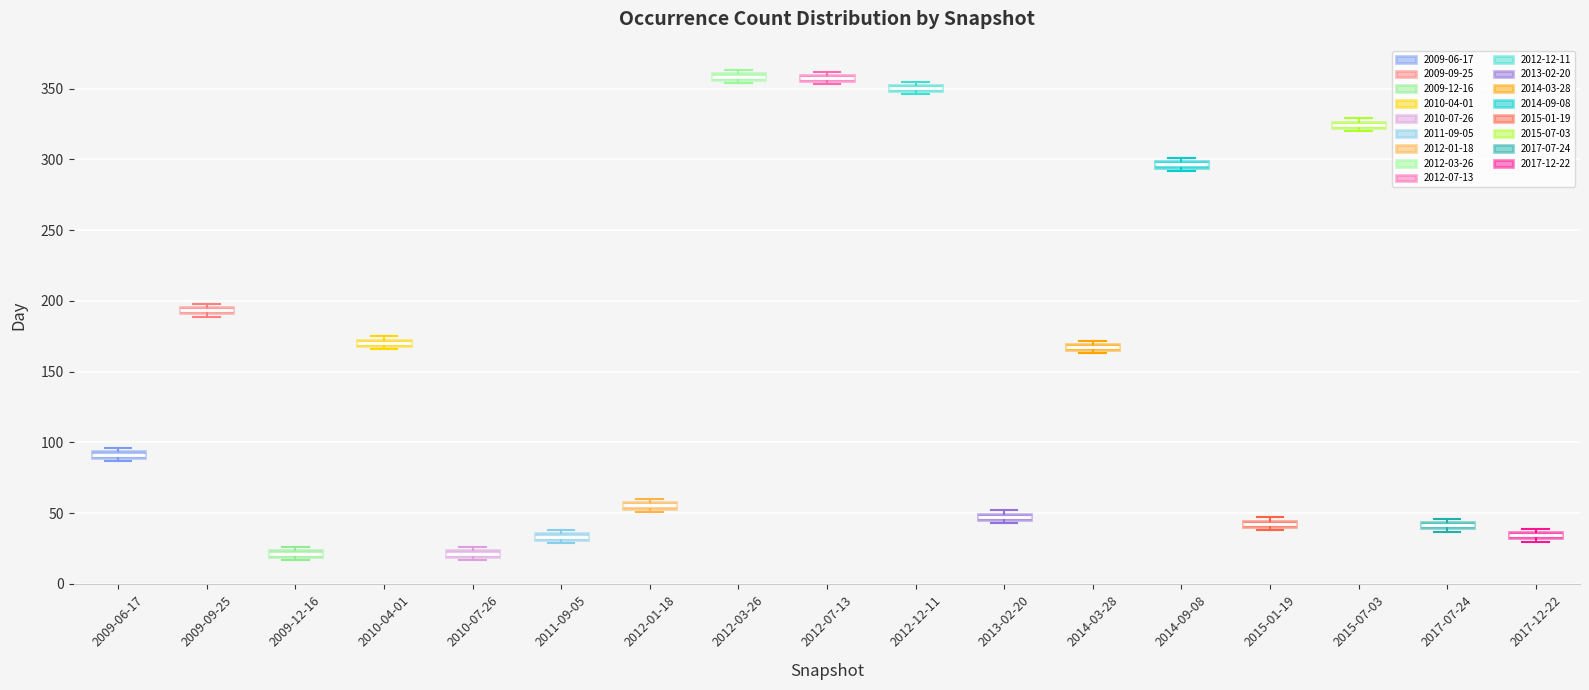

Where is the lower edge of the box for 2009-06-17 on the y-axis? The values are not printed on the chart, so give them approximately, as read against the axis.

90